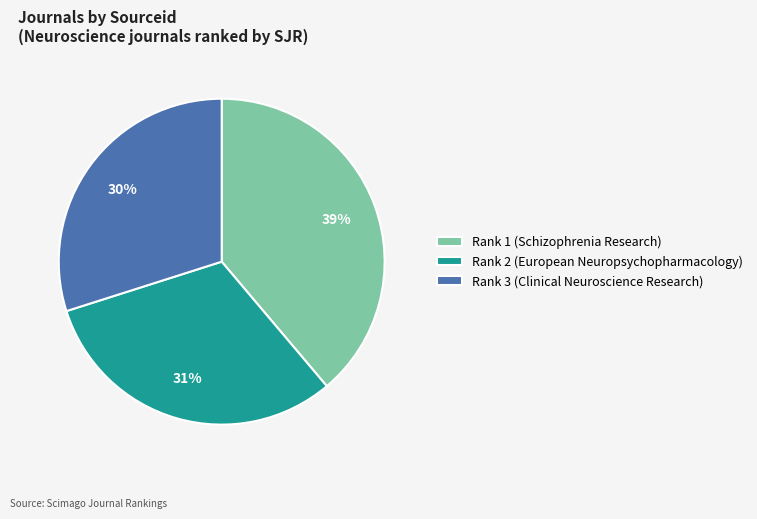

To the nearest percent, what is the difference between the largest and smallest slice percentages?

9%